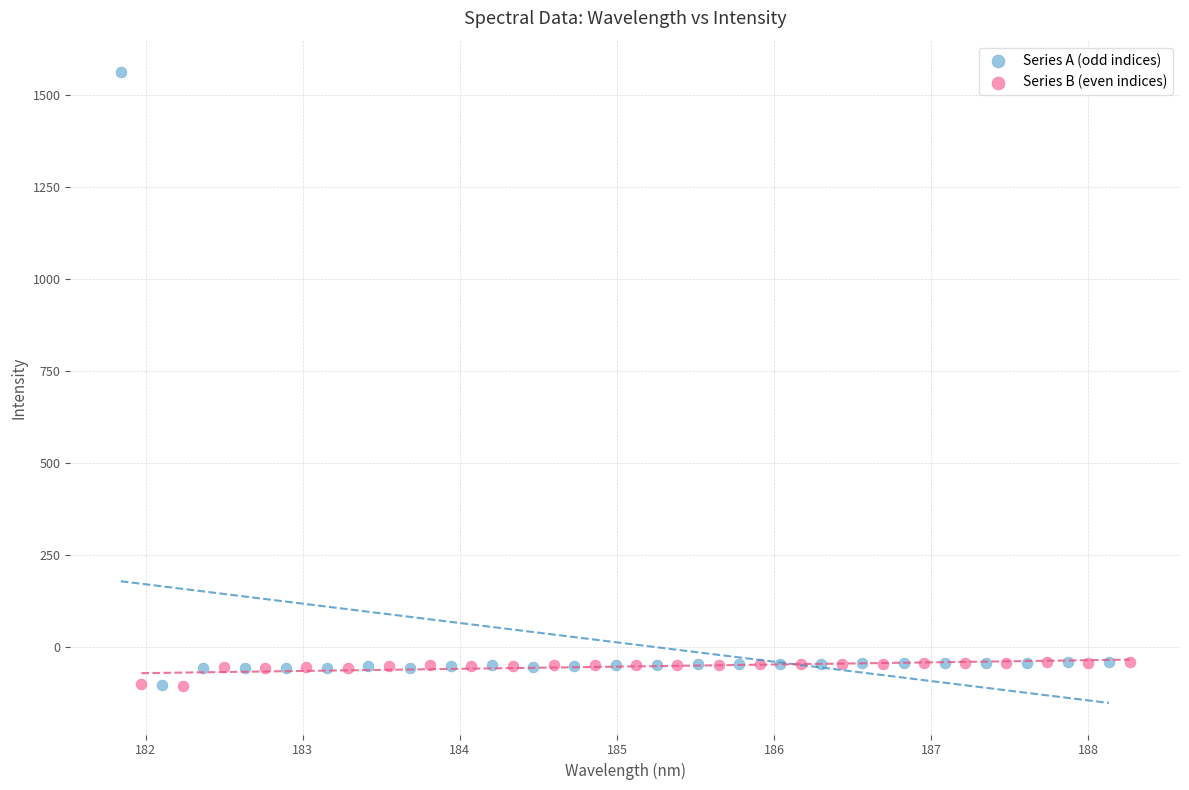

Which series reaches the maximum Y coordinate?

Series A (odd indices)